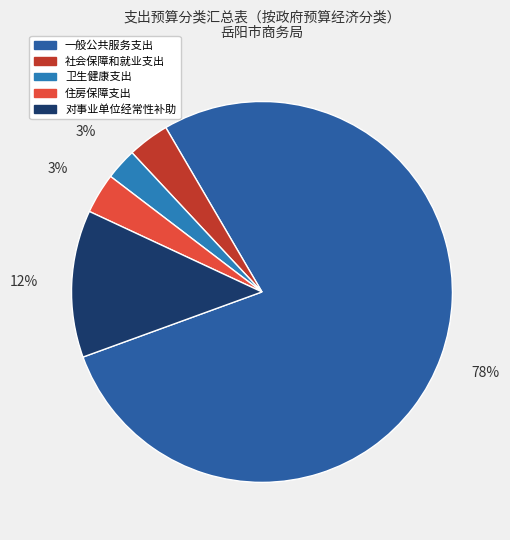

To the nearest percent, what is the difference between the largest and smallest slice percentages?

75%